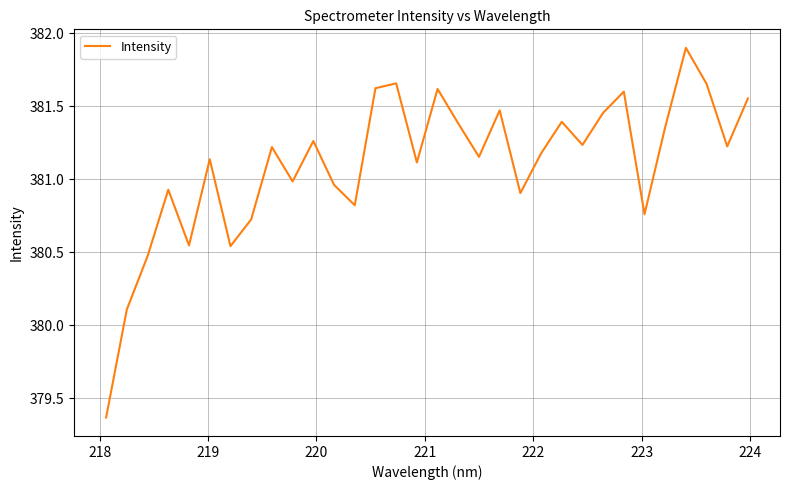

What is the maximum value shown in the chart?

381.9